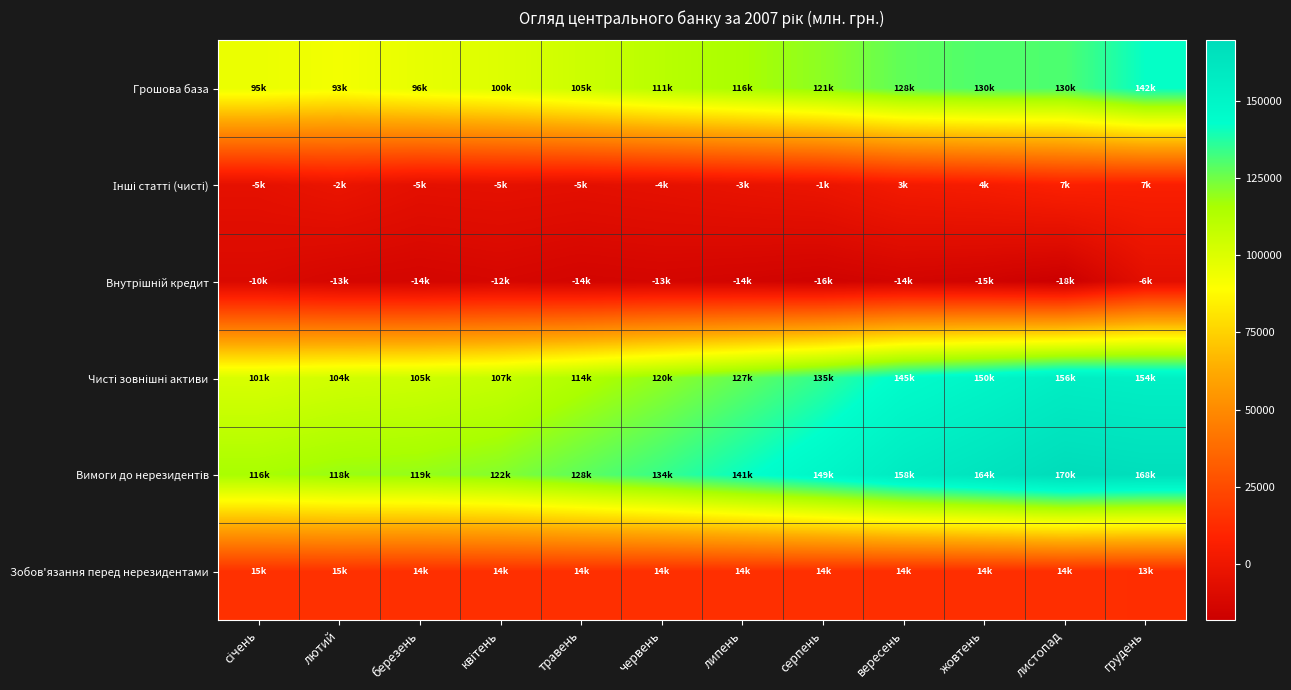

What is the maximum value shown in the chart?

169539.1